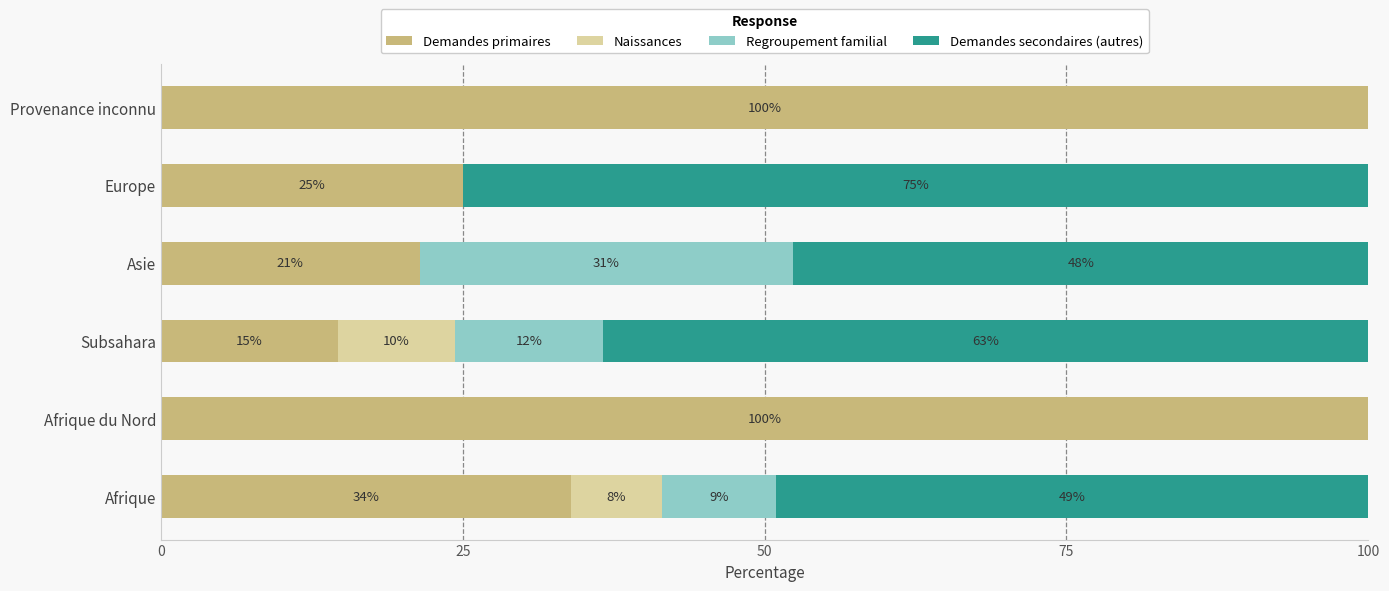

Which series has the widest spread of values?

Demandes primaires